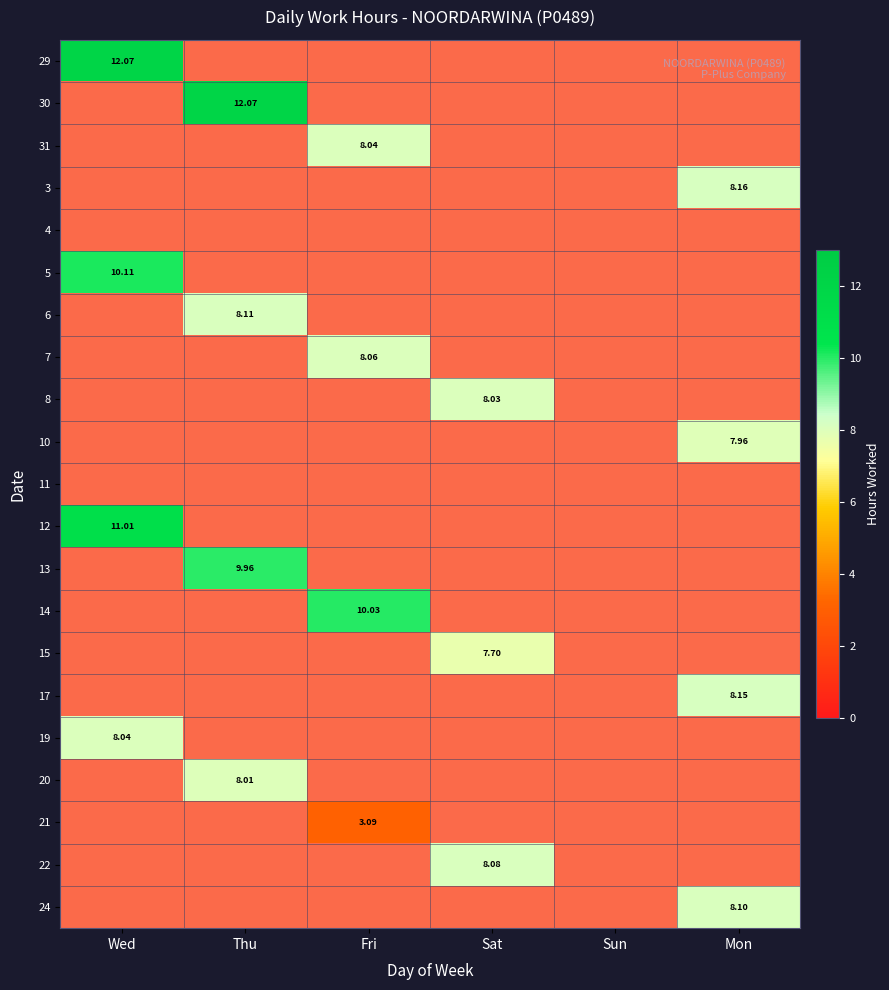

What is the average value of the 20 series?

1.3